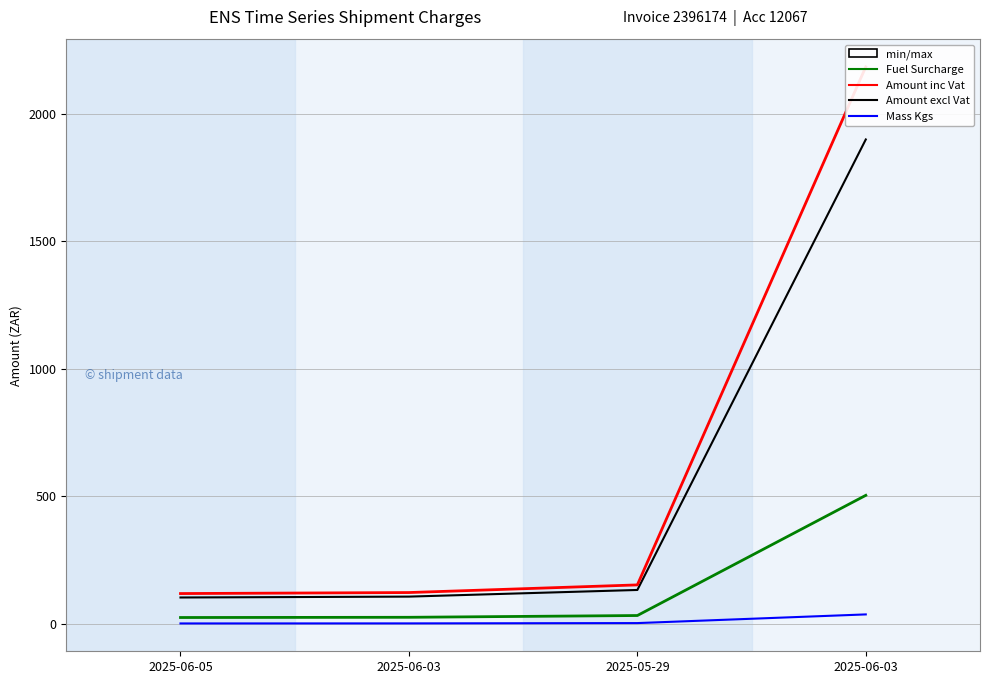

What are all the series names shown in the legend?

Amount excl Vat, Fuel Surcharge, Amount inc Vat, Mass Kgs